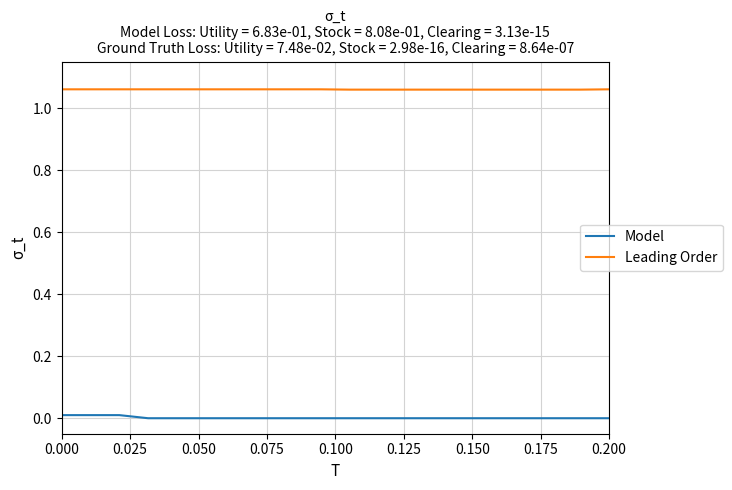

True or false: Leading Order and Model cross at least once.

False